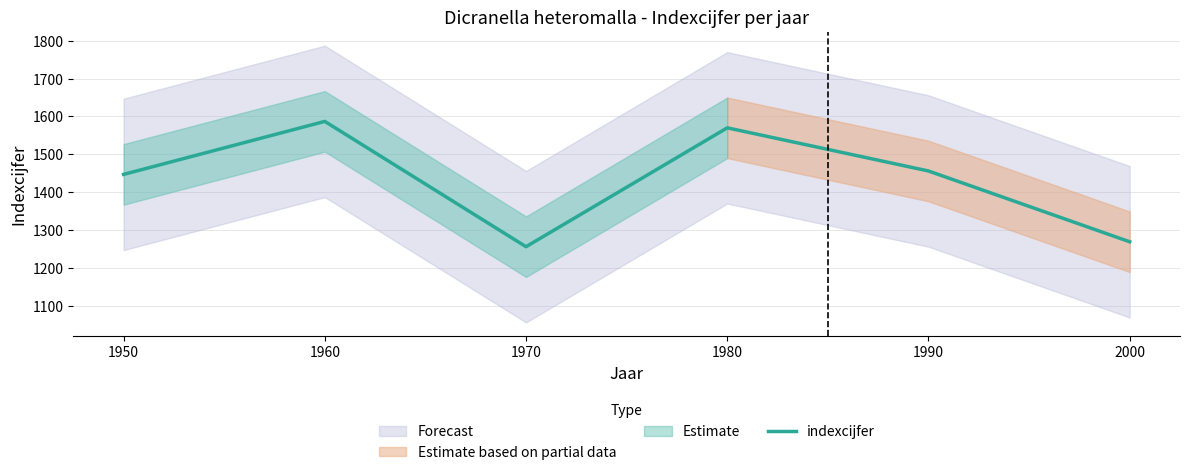

What is the maximum value for indexcijfer?

1587